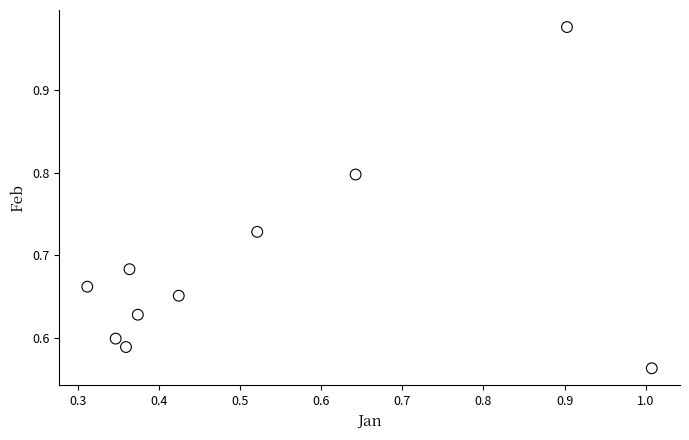

What is the range of Y values (max minus min)?

0.4